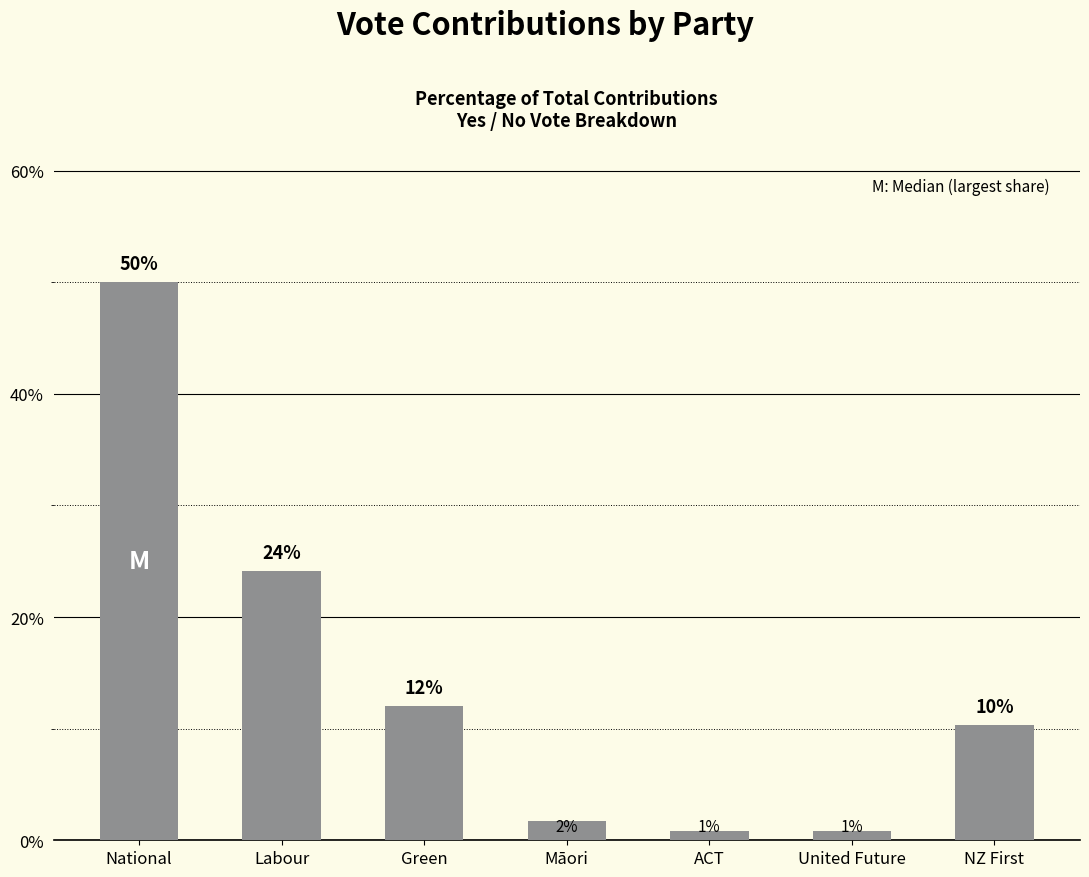

What is the label of the 2nd bar from the right?

United Future